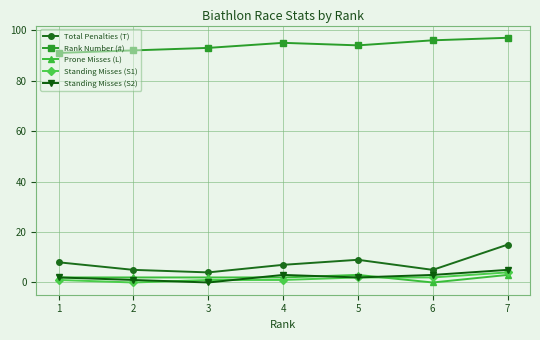

After their last crossing, which series has the higher values: Standing Misses (S1) or Prone Misses (L)?

Standing Misses (S1)